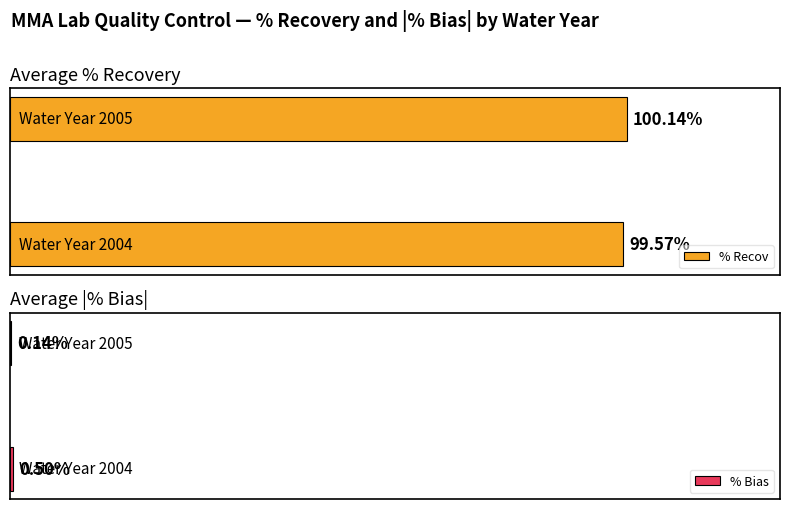

How many % Bias values are between 0 and 1?

2